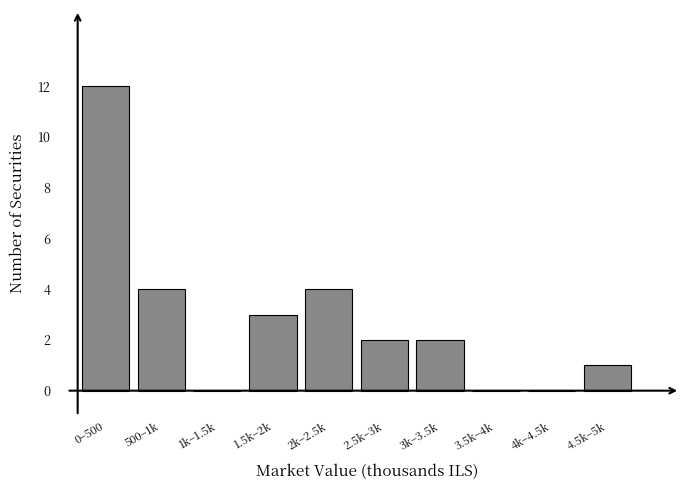

Reading left to right, what are all the values shown in this chart?

0–500=12	500–1k=4	1k–1.5k=0	1.5k–2k=3	2k–2.5k=4	2.5k–3k=2	3k–3.5k=2	3.5k–4k=0	4k–4.5k=0	4.5k–5k=1